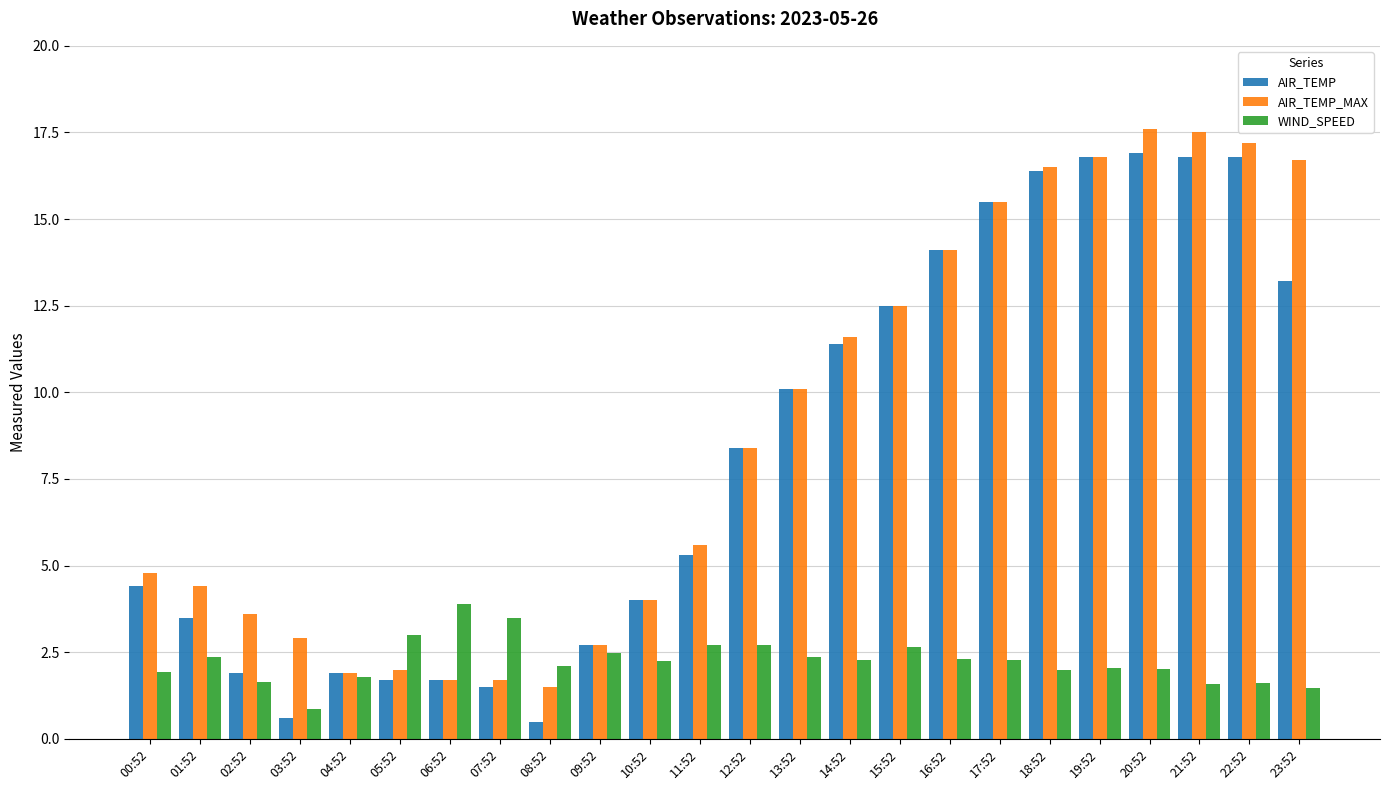

True or false: WIND_SPEED has a value of 0.8 at 20:52.

False